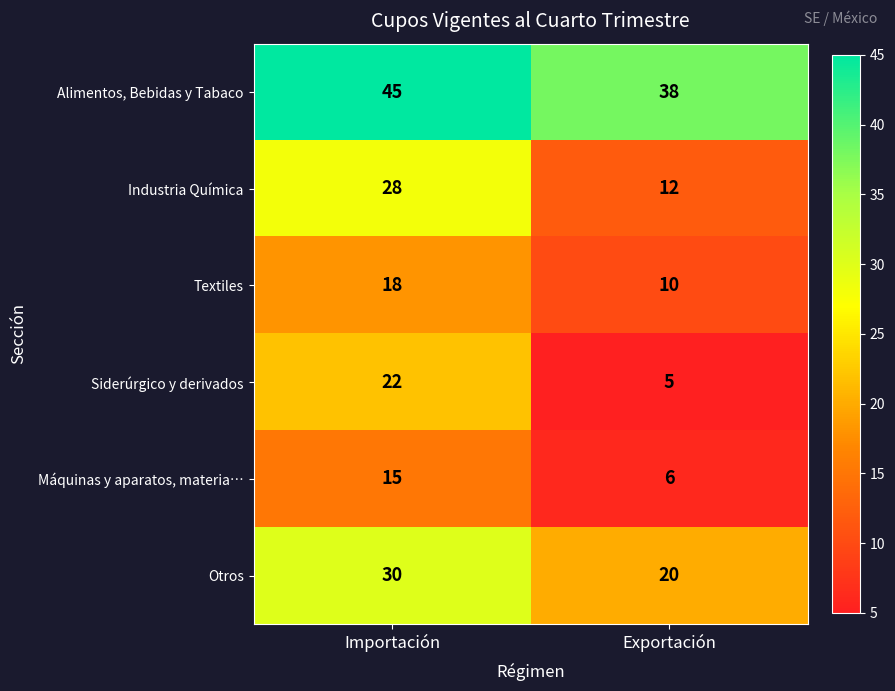

Is it true that Siderúrgico y derivados equals 22 at Importación?

True